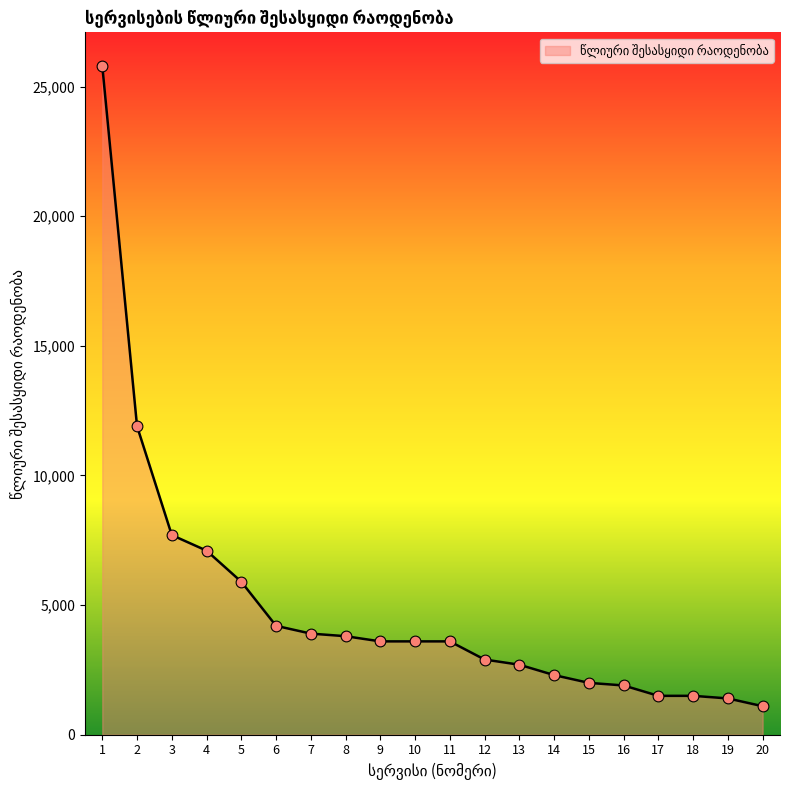

What is the change in value from 14 to 15?

-300